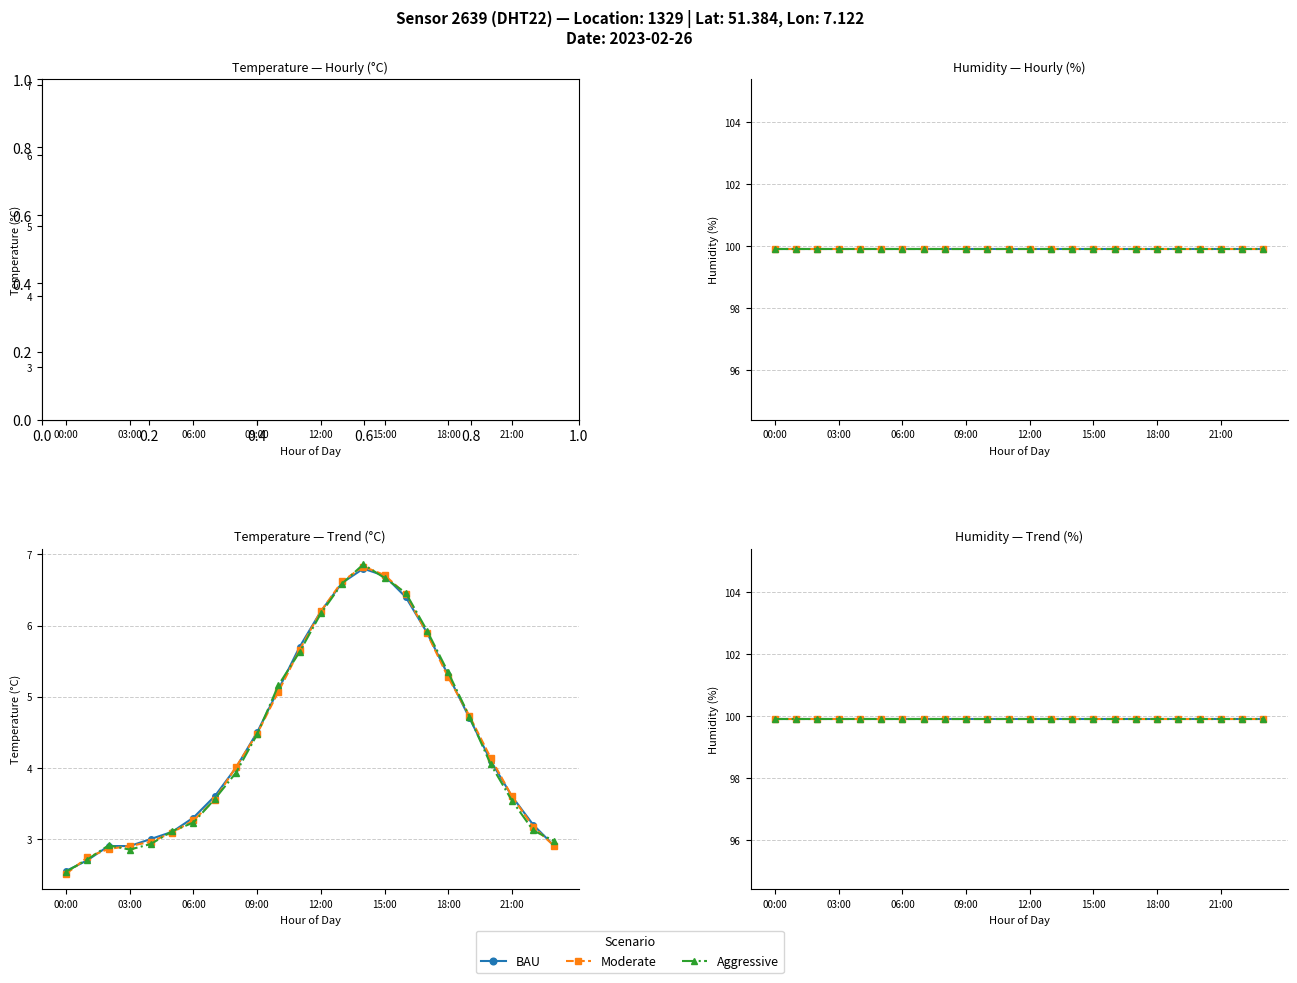

How many categories are shown in the chart?

24